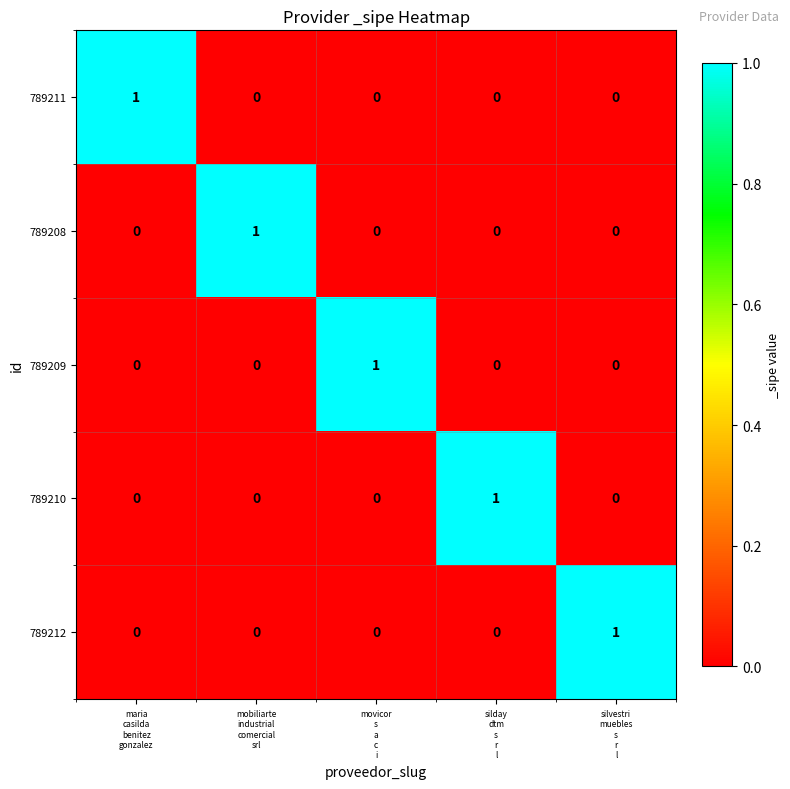

How many values in 789212 are above zero?

1